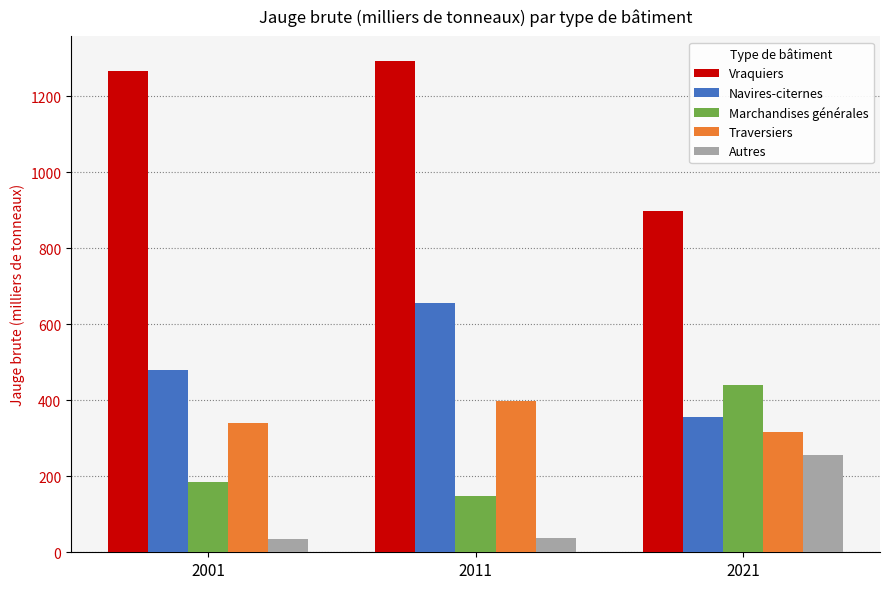

What is the minimum value shown in the chart?

35